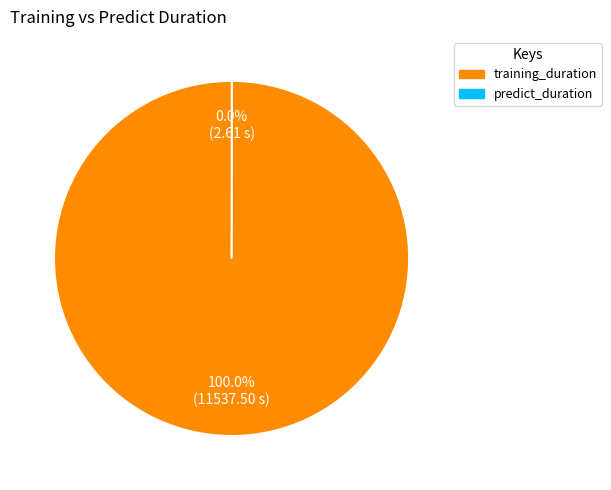

What is the largest slice in the pie chart?

training_duration